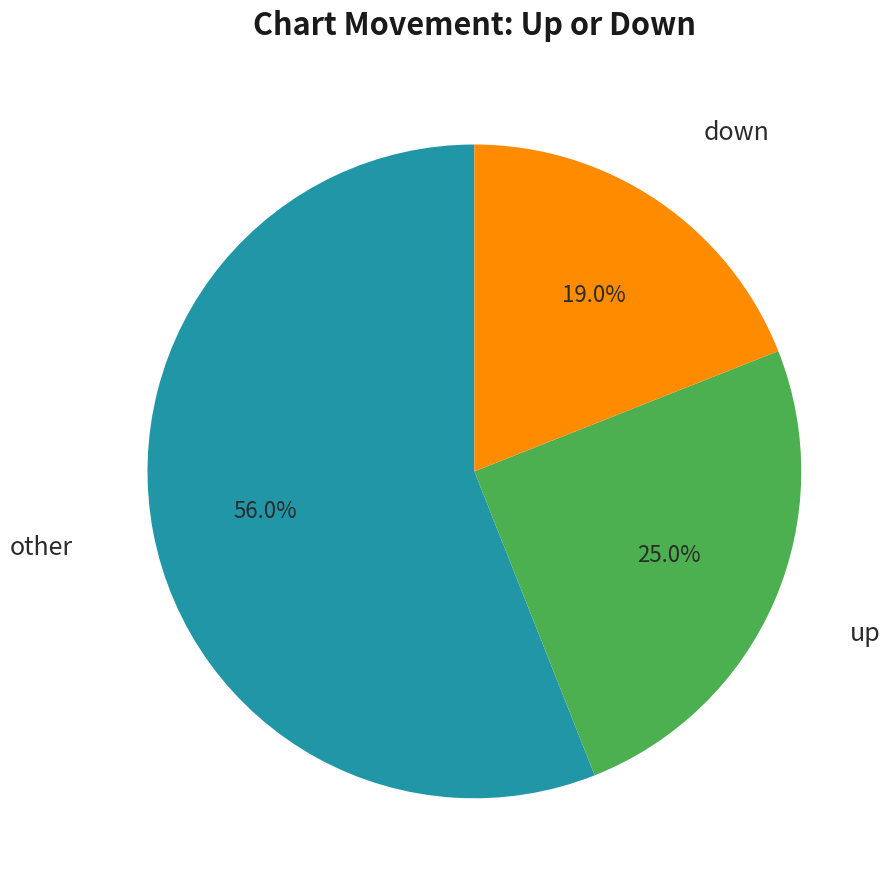

Does any single category account for the majority?

Yes